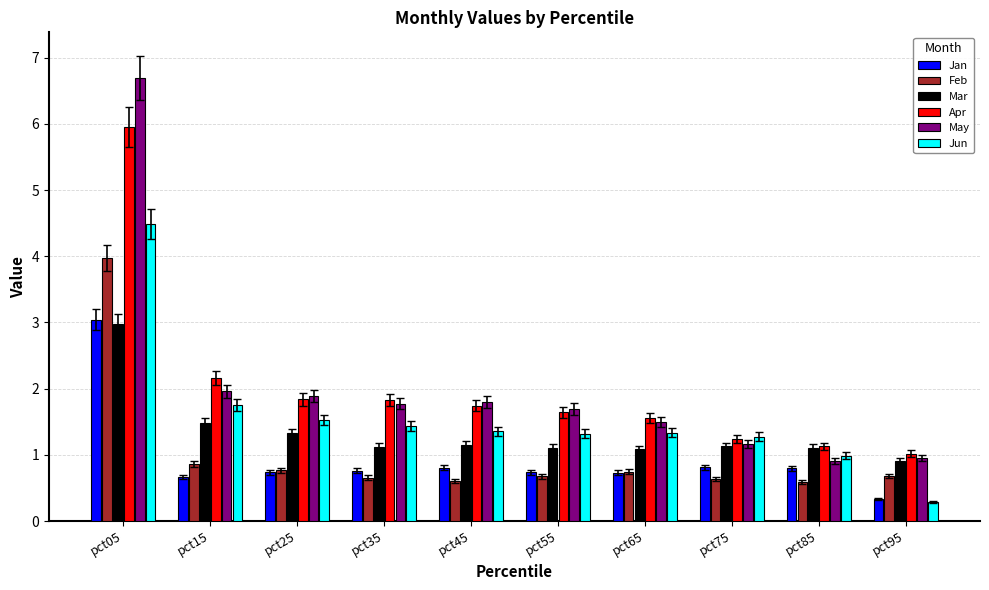

What value does the Jan series have at pct15?

0.7